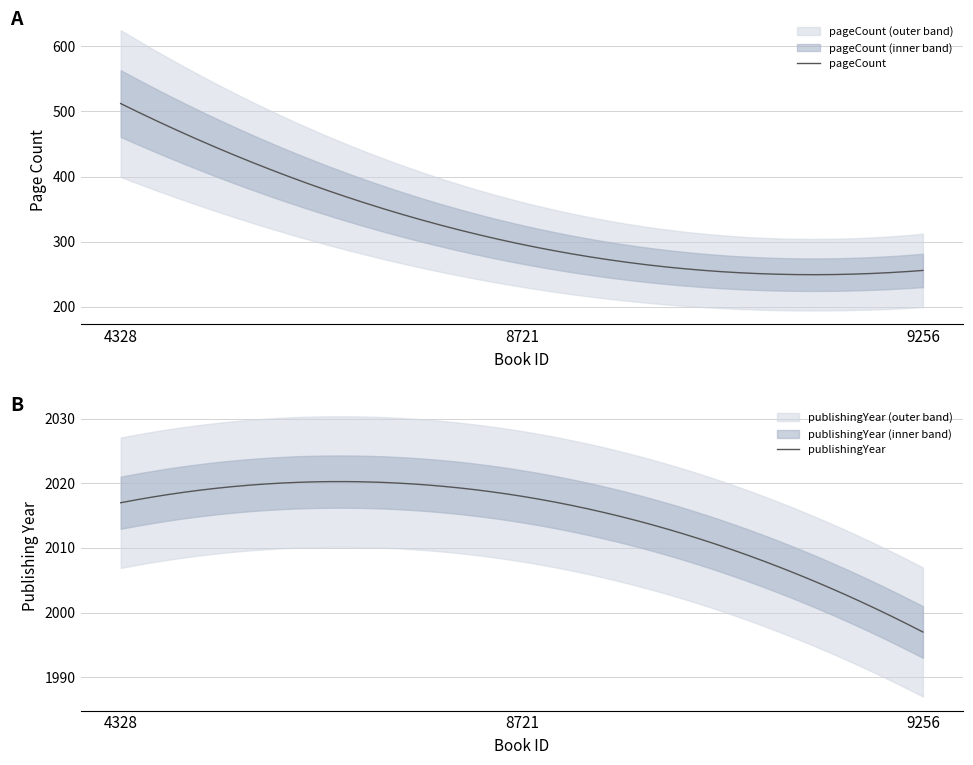

Reading left to right, extract all data points from this chart.

pageCount: 4328=512	8721=296	9256=256
publishingYear: 4328=2017	8721=2018	9256=1997